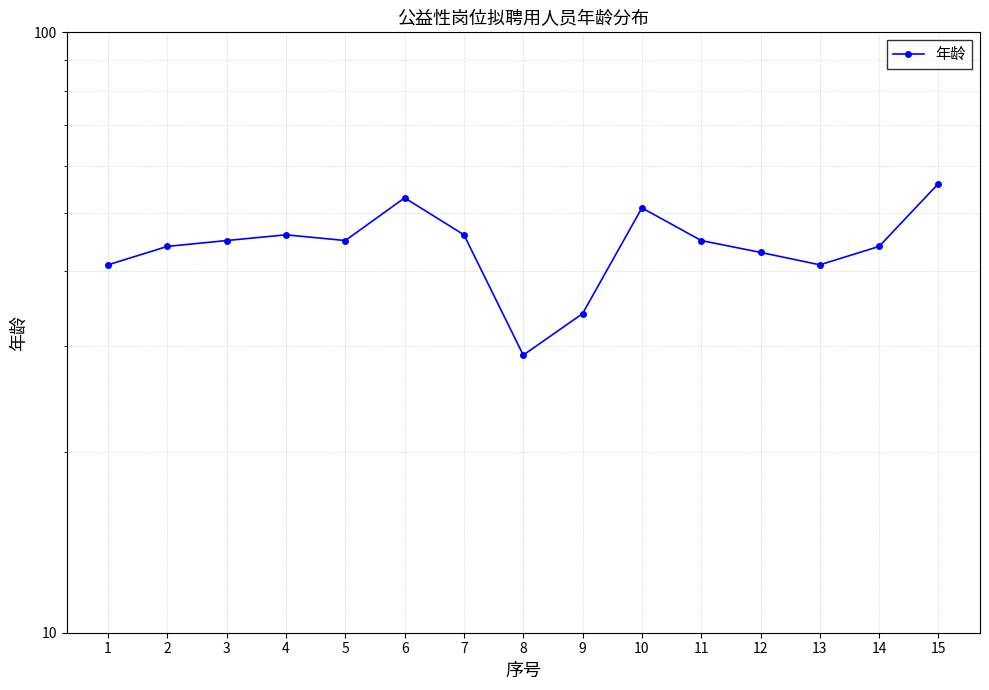

What is the value of the 6th point from the left?

53